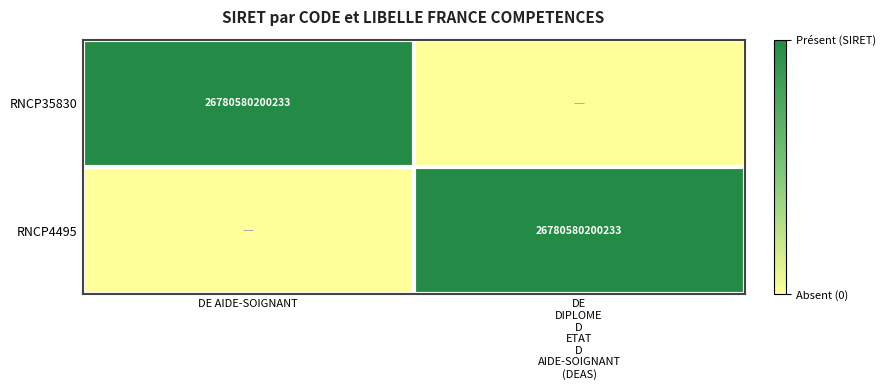

The RNCP35830 series shows 43455169287092 at DE AIDE-SOIGNANT. True or false?

False